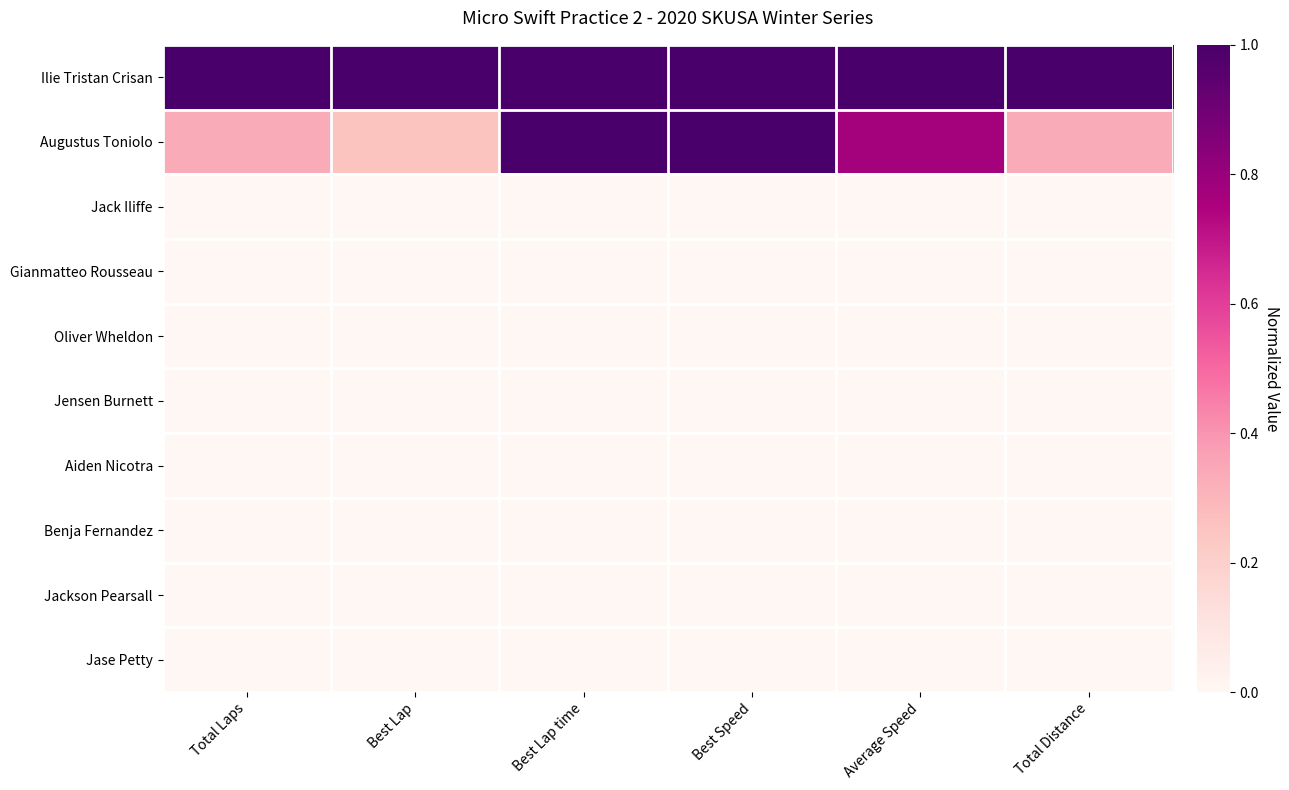

Count the number of data series in this chart.

10